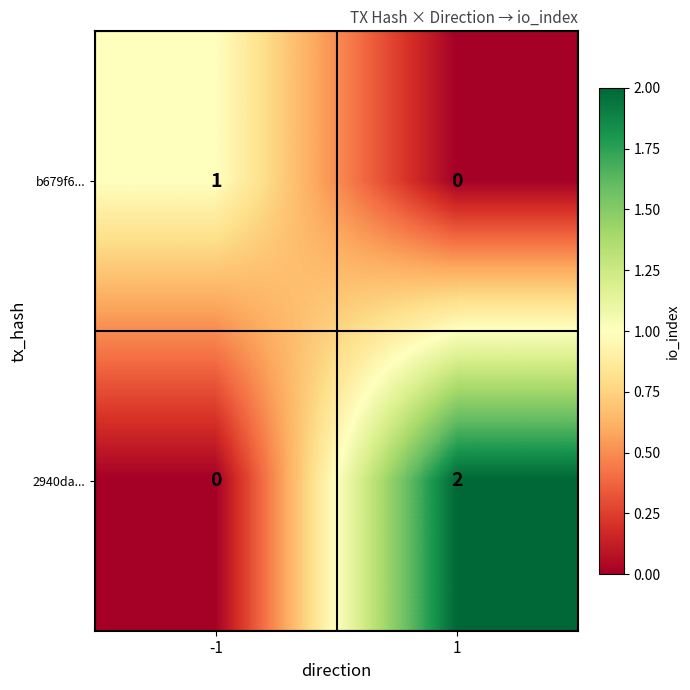

At how many categories does at least one series exceed 0?

2